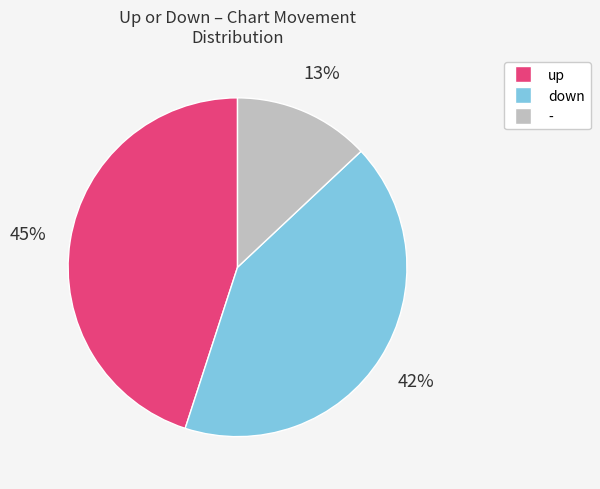

To the nearest percent, what is the combined percentage of down and -?

55%